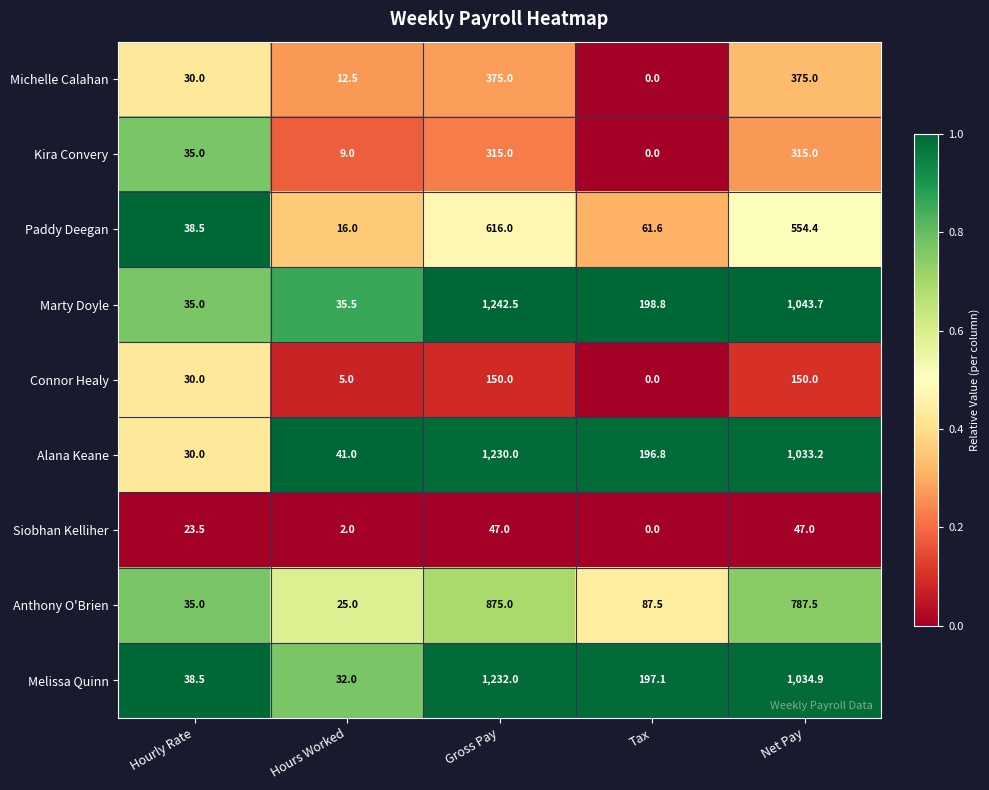

Which category has the lowest value across all series?

Tax